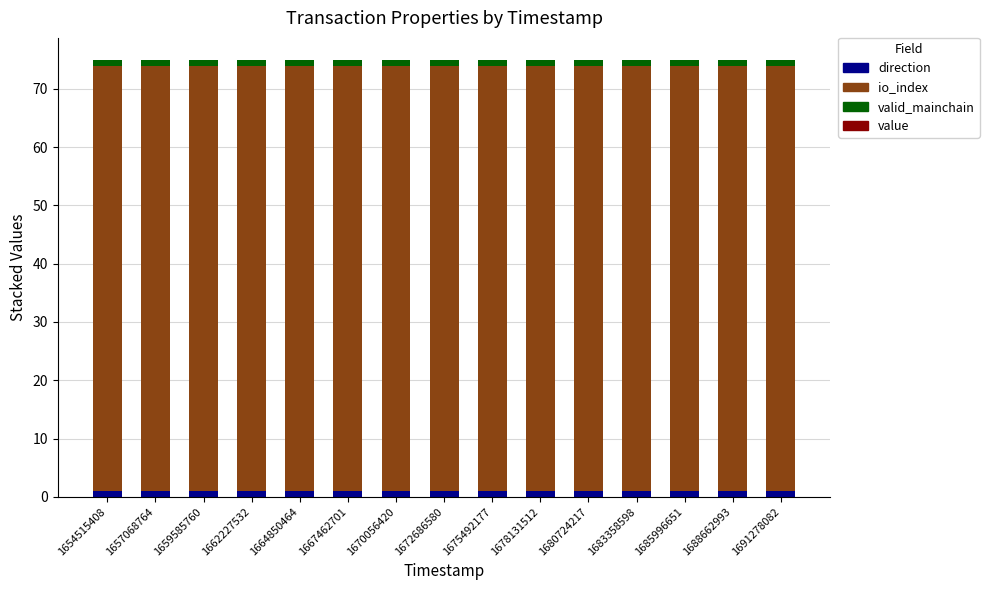

Between 1657068764 and 1691278082, which series saw the biggest shift?

direction